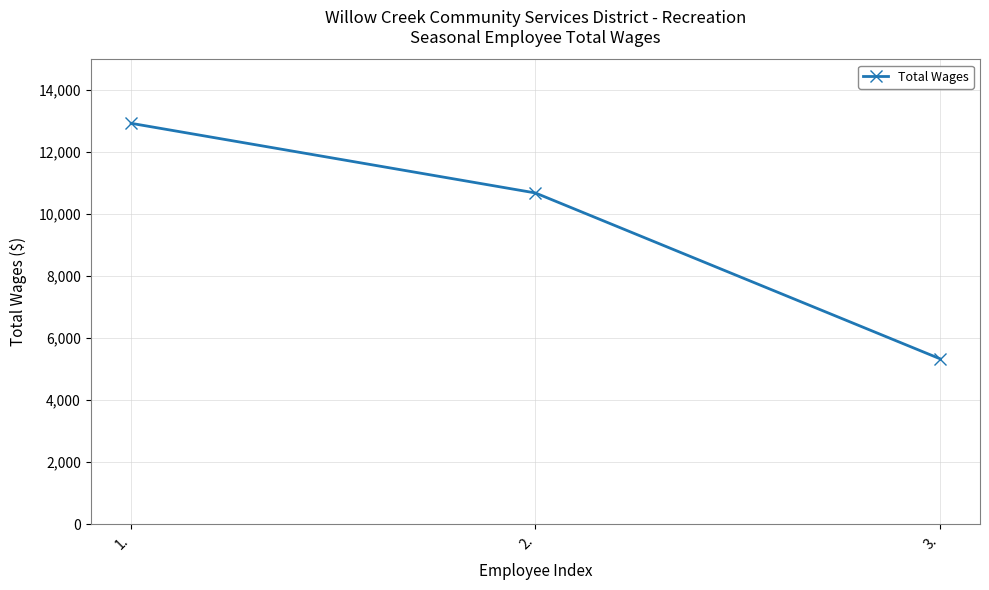

Between 2. and 1., which is larger?

1.